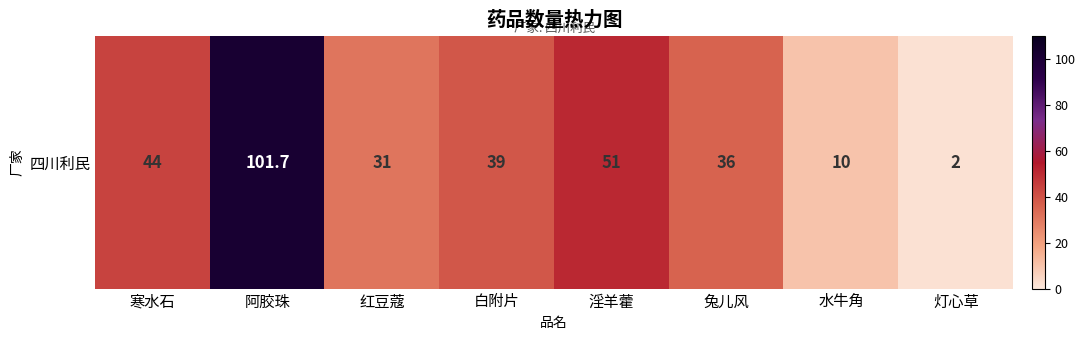

Reading right to left, what are all the values shown in this chart?

灯心草=2.0	水牛角=10.0	兔儿风=36.0	淫羊藿=51.0	白附片=39.0	红豆蔻=31.0	阿胶珠=101.7	寒水石=44.0